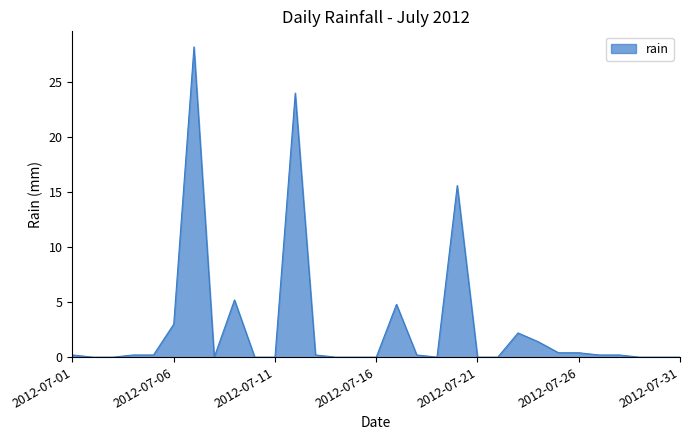

What is the greatest value displayed?

28.2